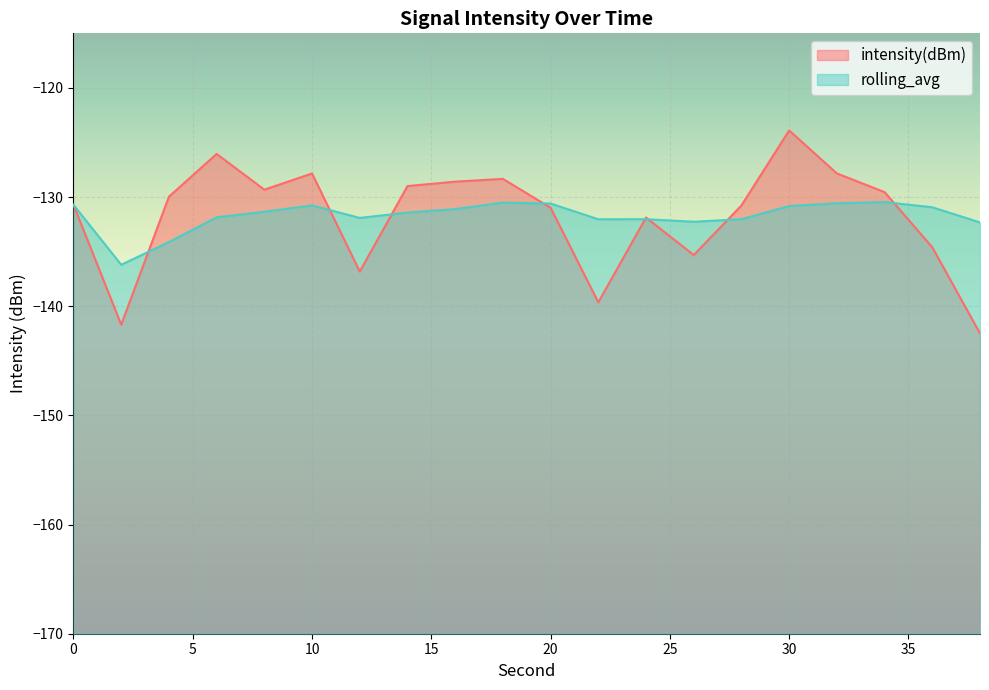

How many data points in intensity(dBm) are above -129?

7